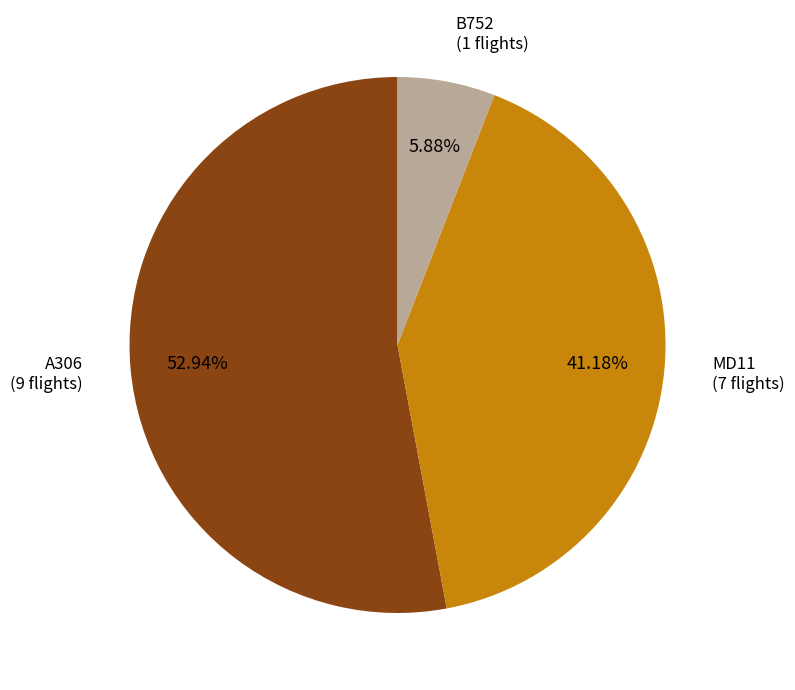

True or false: B752 accounts for 6% of the total.

True